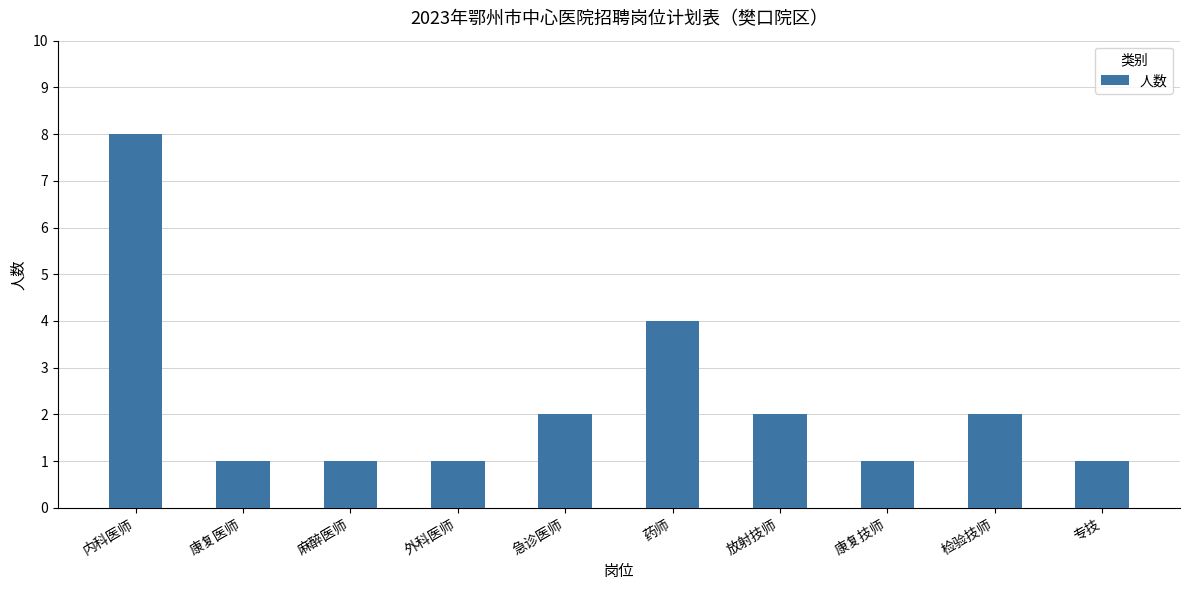

Where is the data nearest to the value 4?

药师